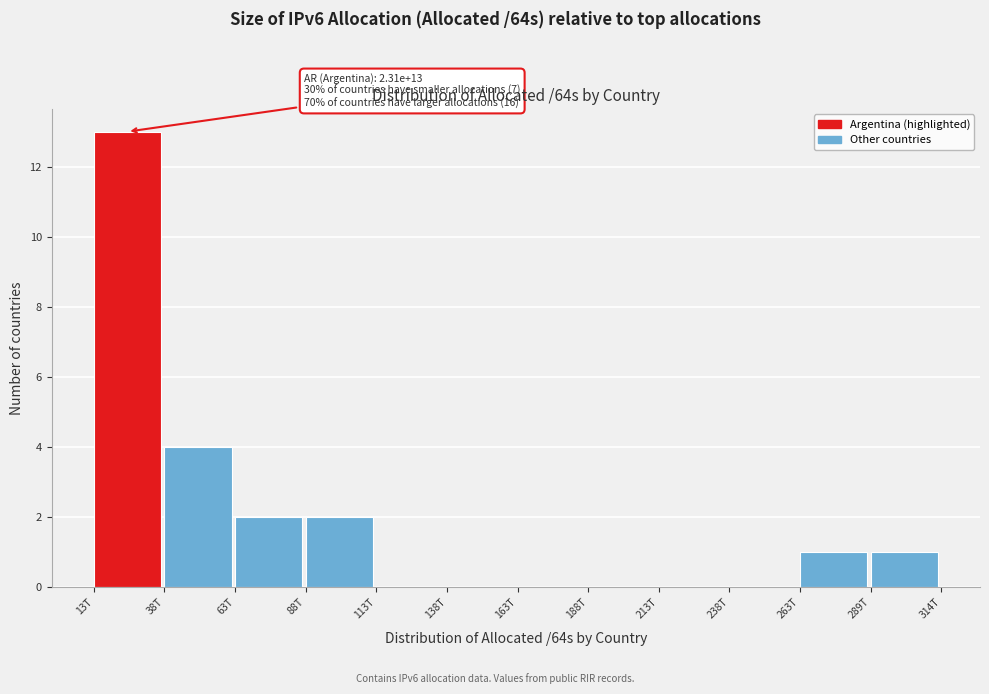

Reading left to right, extract all data points from this chart.

13T=13	38T=4	63T=2	88T=2	113T=0	138T=0	163T=0	188T=0	213T=0	238T=0	263T=1	289T=1